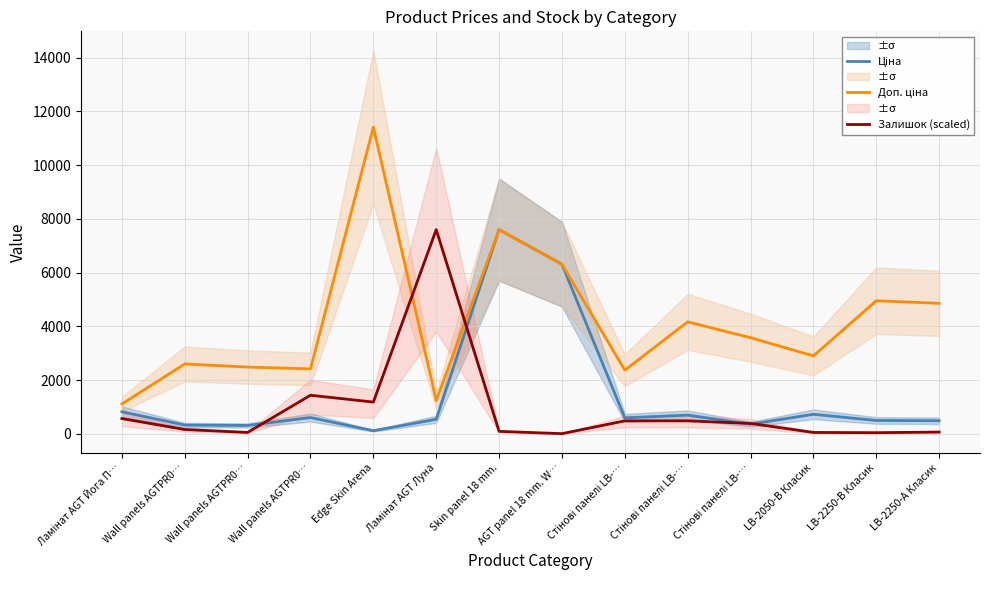

At Стінові панелі LB-…, list the series in order from largest to smallest.

Доп. ціна, Ціна, Залишок (scaled)